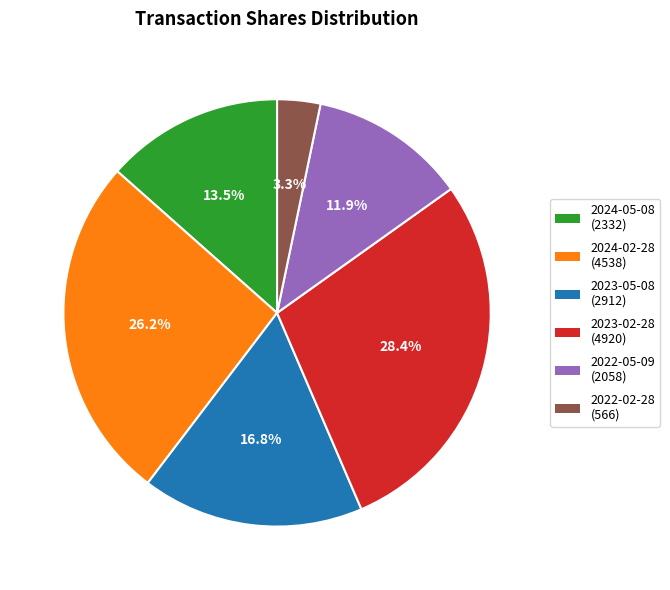

Which has a higher value, 2022-05-09 or 2022-02-28?

2022-05-09